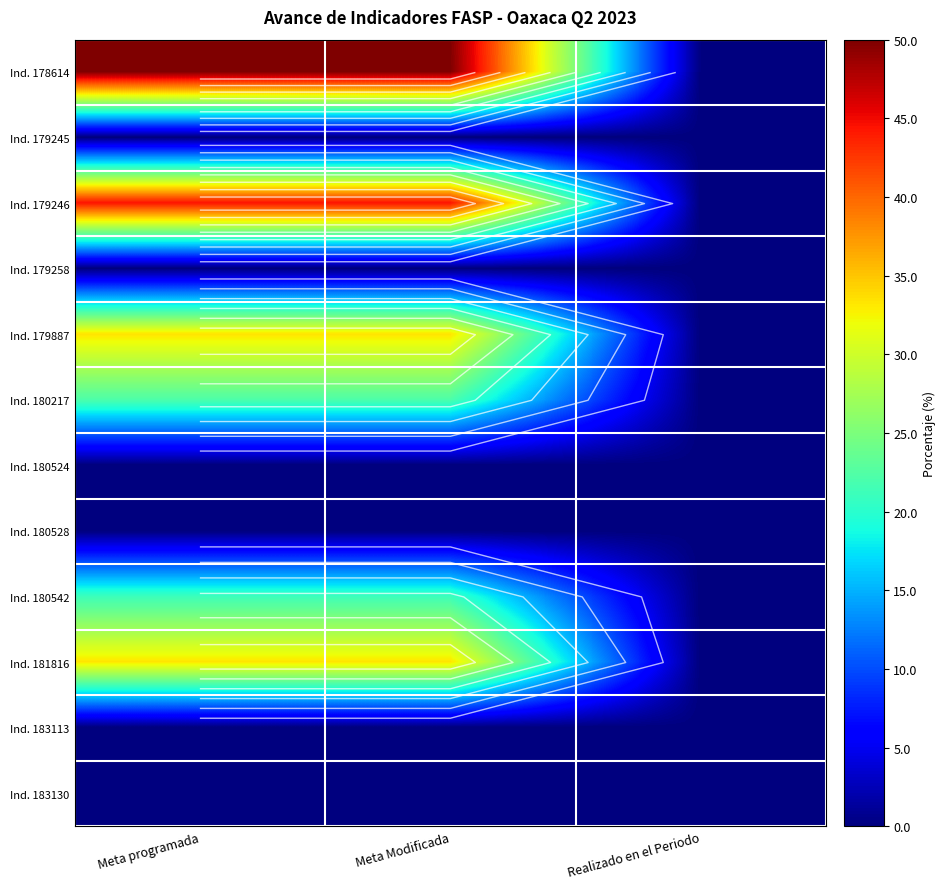

The value of Ind. 181816 at Meta Modificada is 33.3. True or false?

True